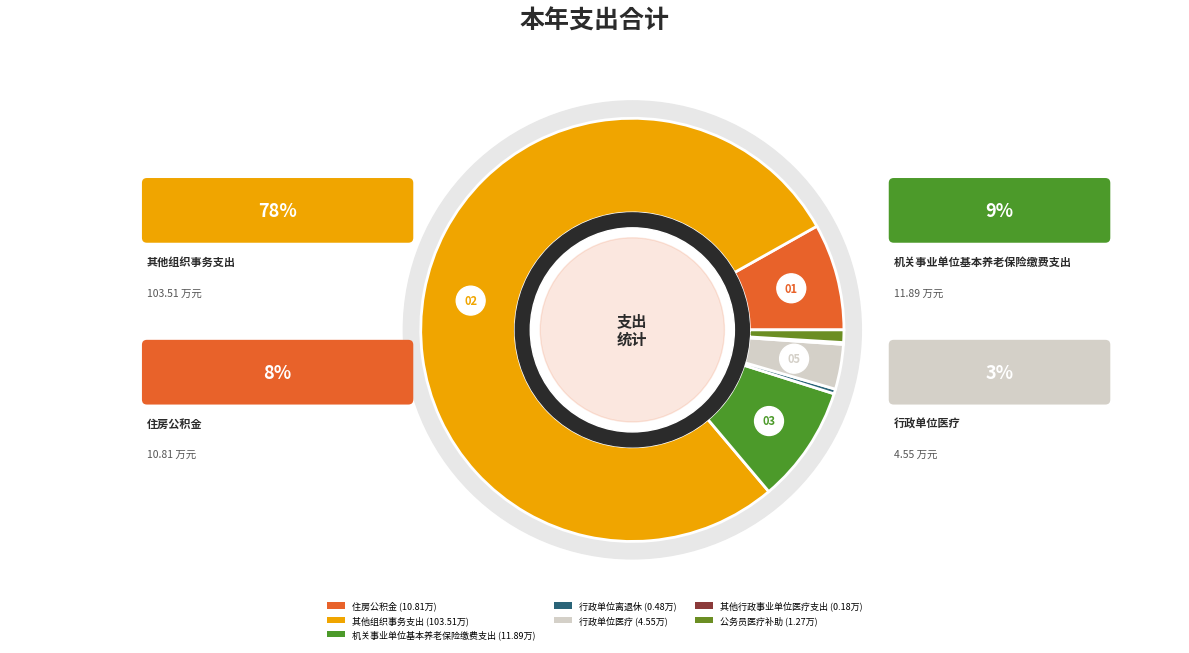

Which slice represents more than half of the pie?

其他组织事务支出